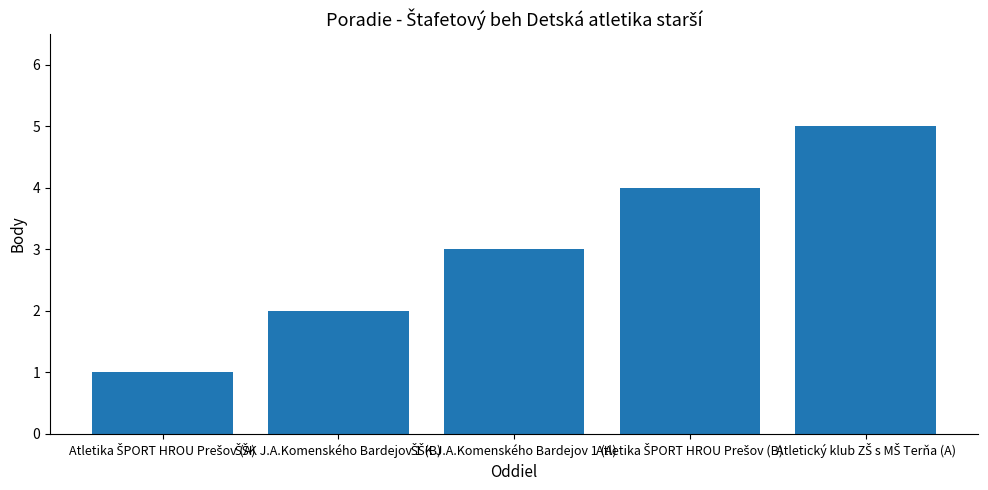

What is the sum of all values?

15